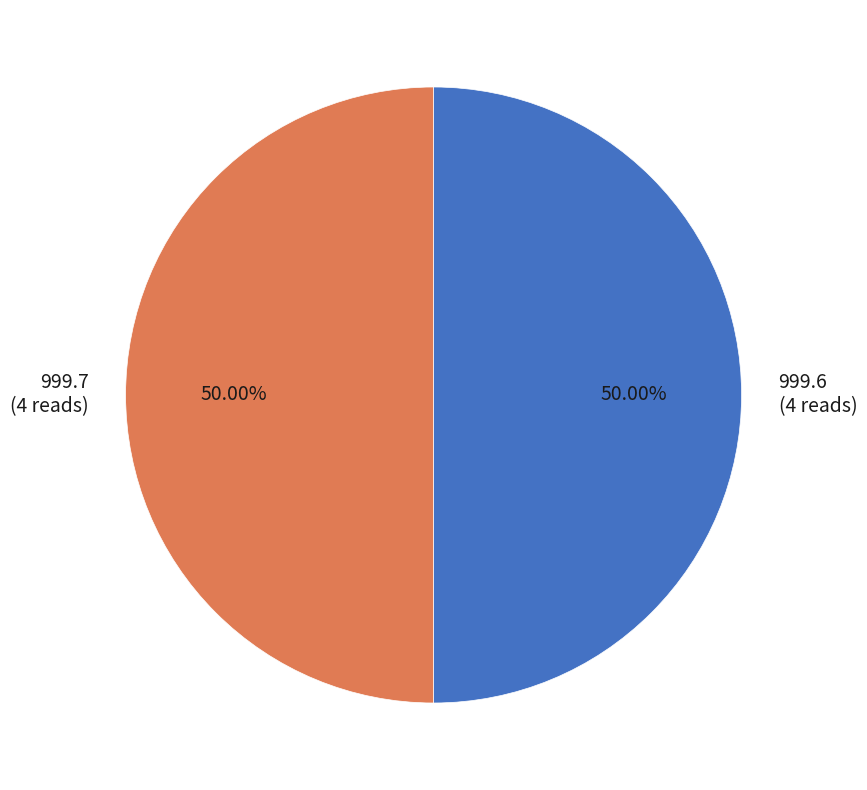

Do 999.7 (4 reads) and 999.6 (4 reads) together represent more than half of the pie?

Yes